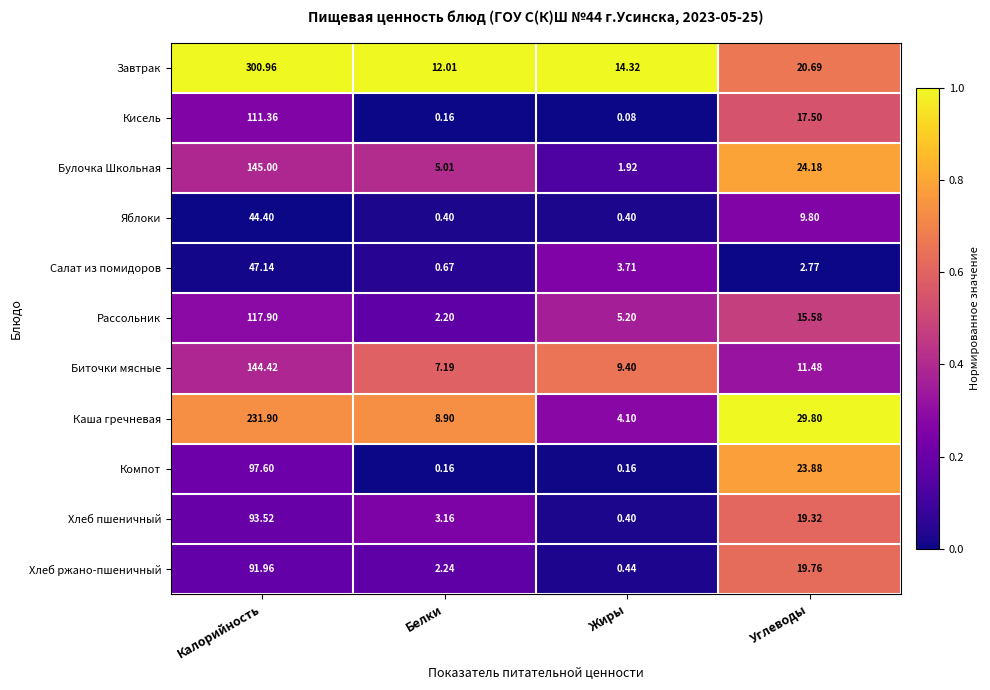

Which label corresponds to the smallest value in the chart?

Жиры